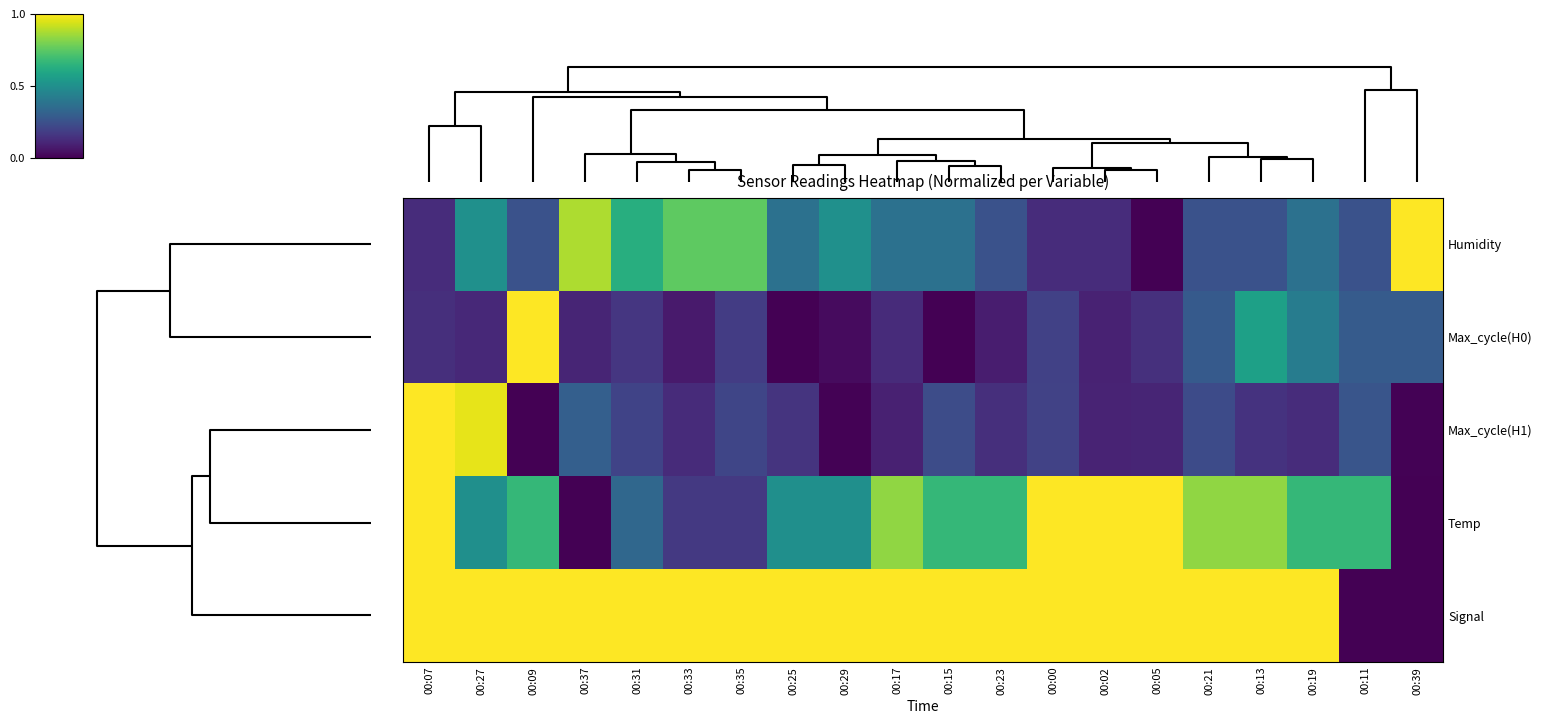

Which series has the largest total across all categories?

Signal